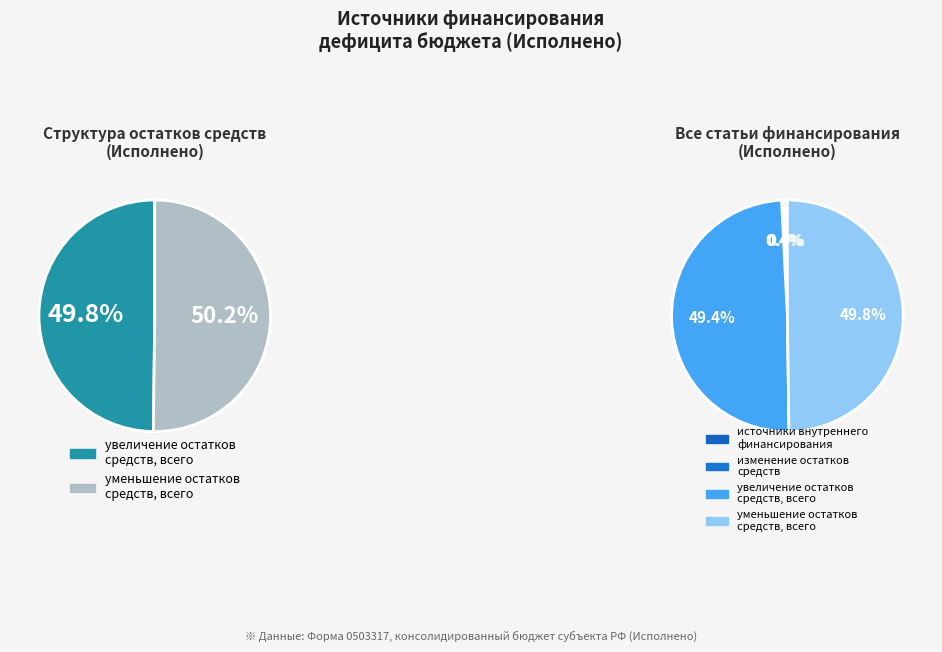

The уменьшение остатков средств, всего slice represents 36% of the pie. True or false?

False